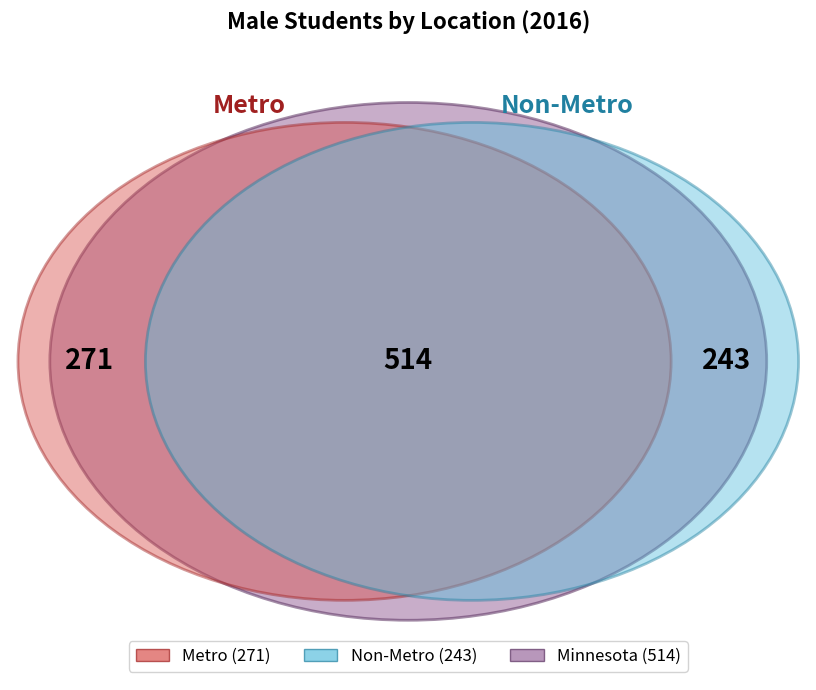

How many slices are in this pie chart?

3